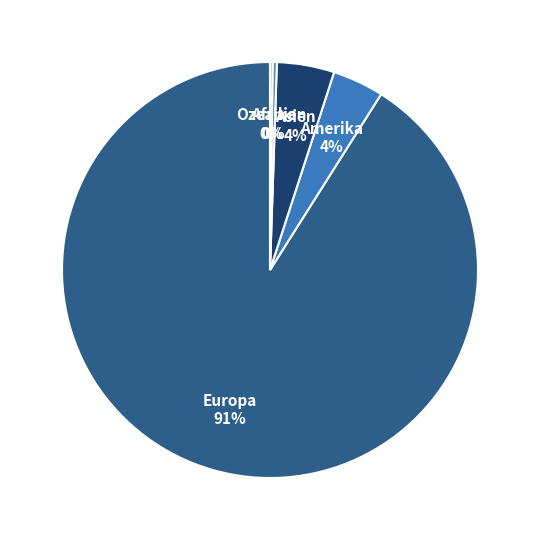

Which category has the biggest portion of the pie?

Europa